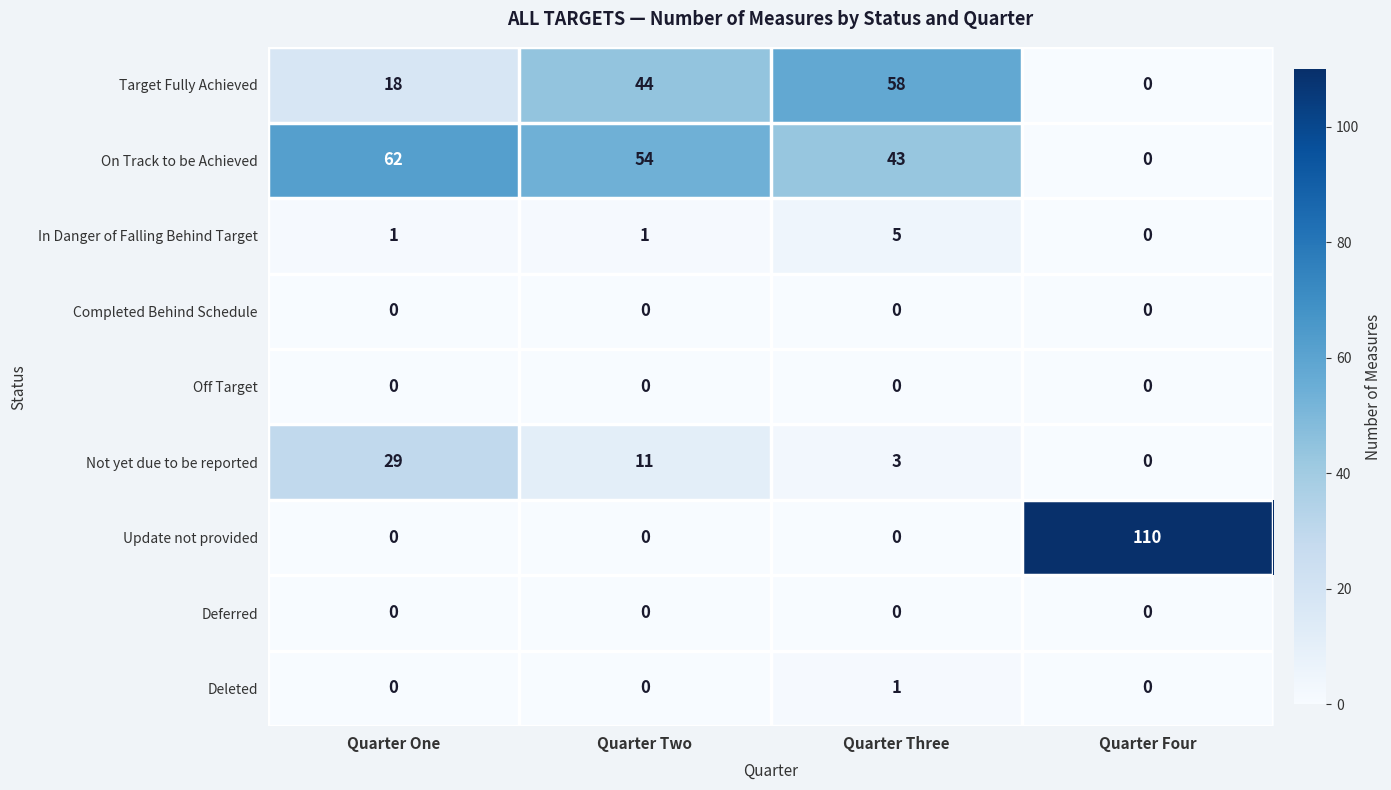

At which label is On Track to be Achieved closest to 31?

Quarter Three